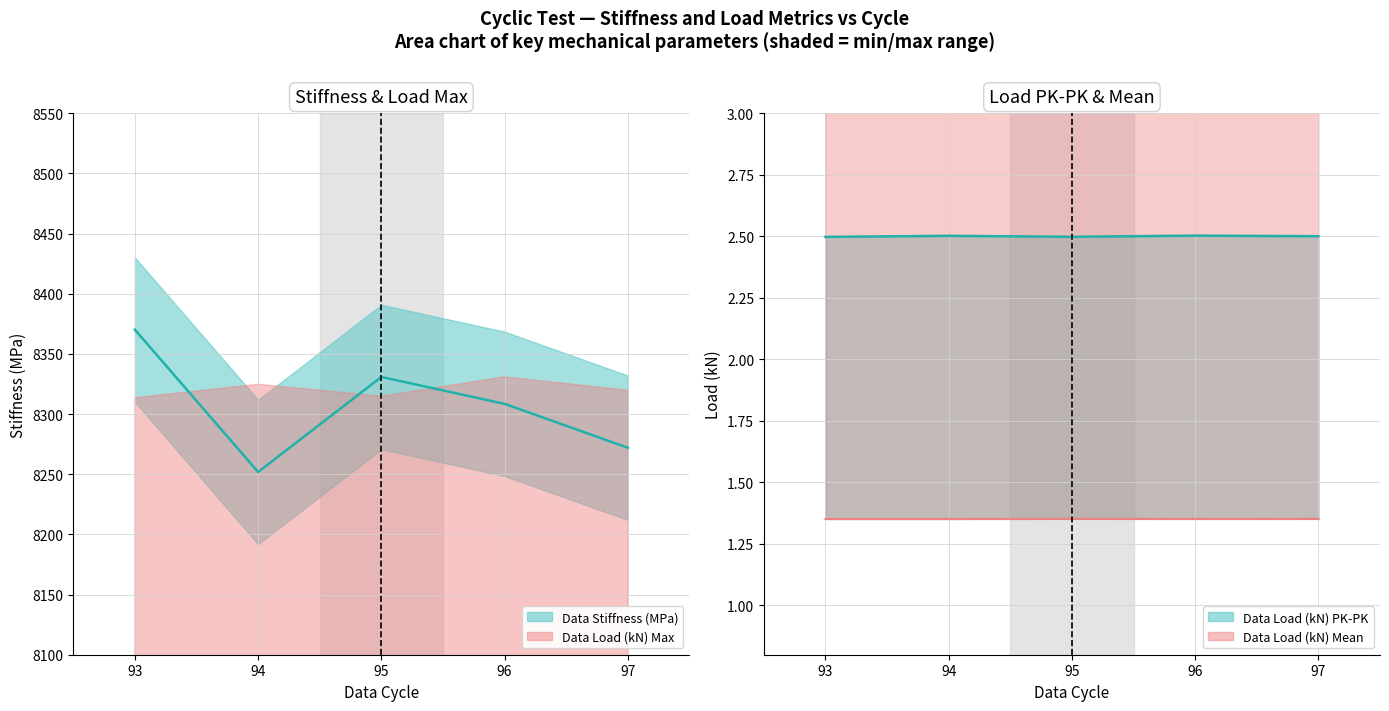

At which label does Data Stiffness (MPa) first exceed 8308?

93